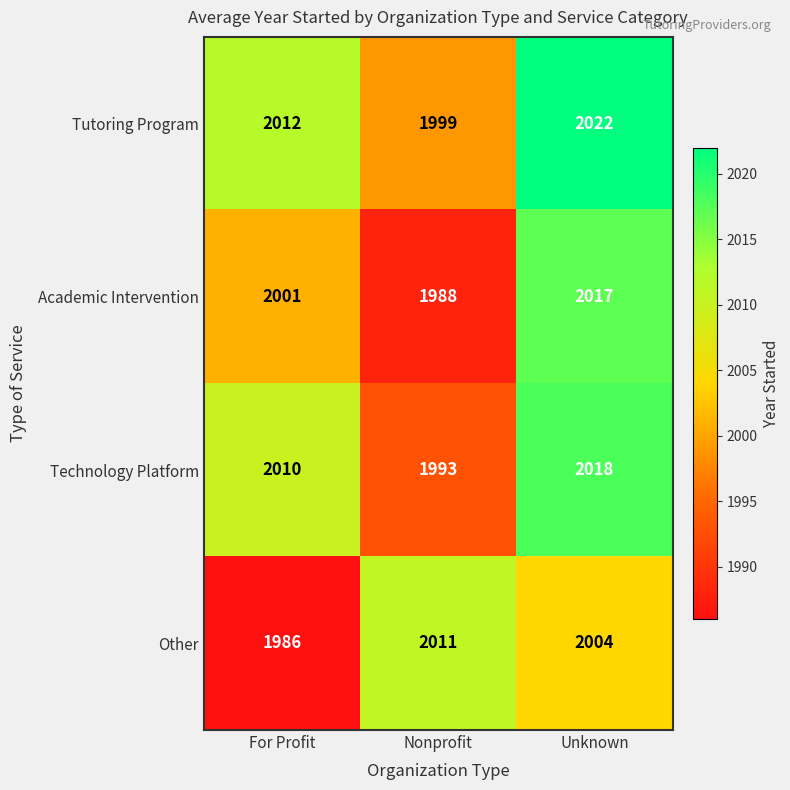

At how many categories does at least one series exceed 2020?

1